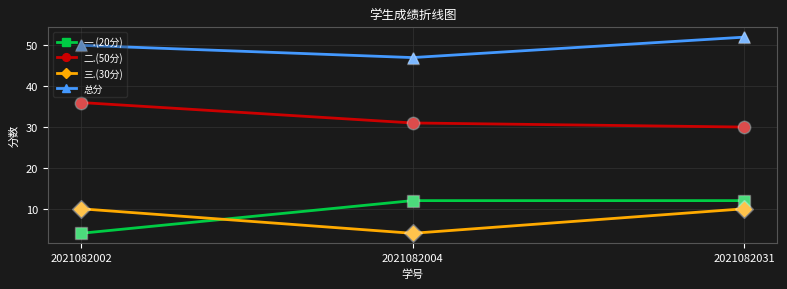

What is the total value across all series at 2021082031?

104